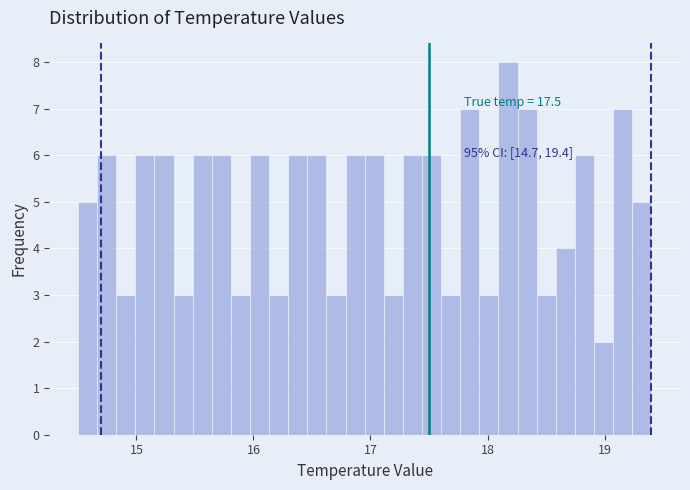

Around what value on the x-axis is the tallest bar? Give the approximate position of its centre, as read against the axis.

18.2